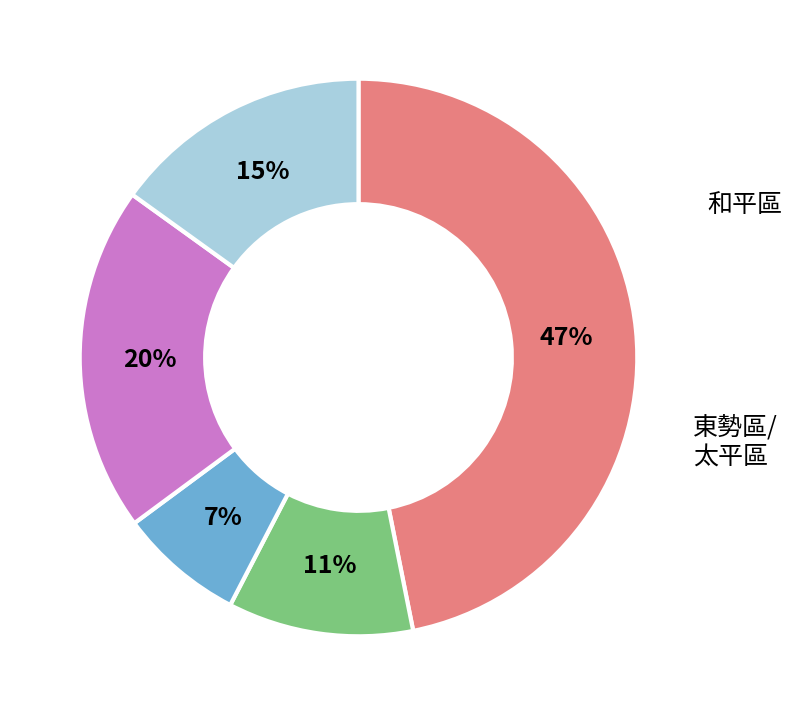

Does any single category account for the majority?

No